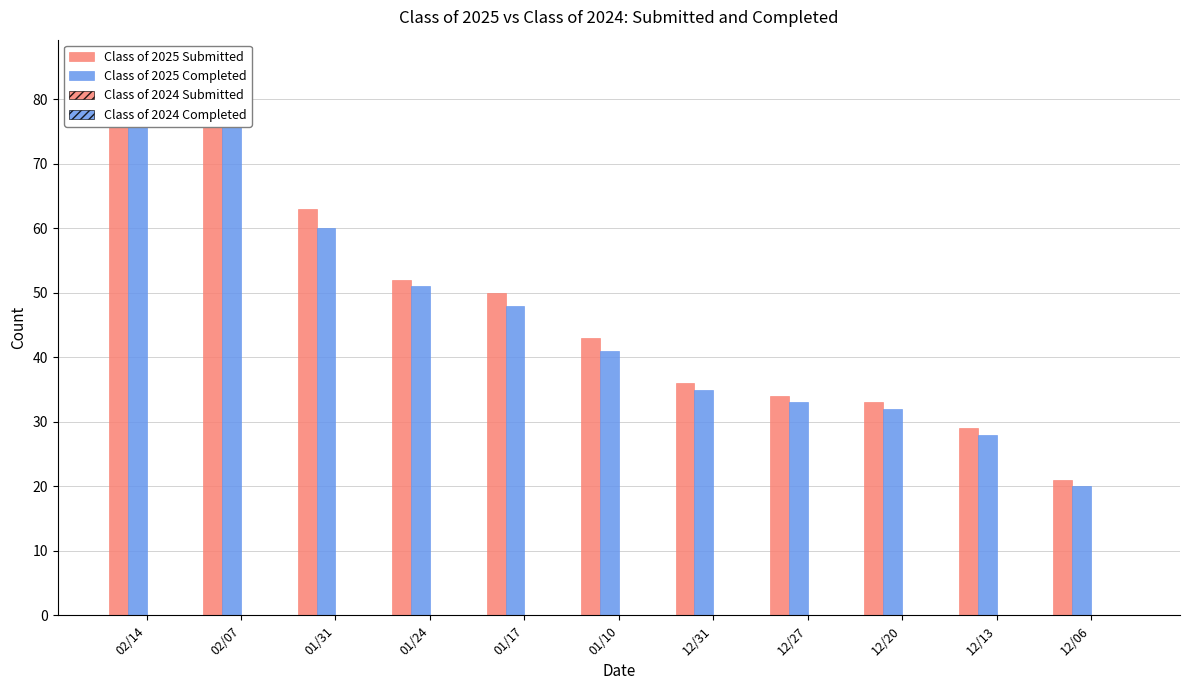

Reading left to right, transcribe all the data shown in this chart.

Class of 2025 Submitted: 85	80	63	52	50	43	36	34	33	29	21
Class of 2025 Completed: 82	77	60	51	48	41	35	33	32	28	20
Class of 2024 Submitted: 0	0	0	0	0	0	0	0	0	0	0
Class of 2024 Completed: 0	0	0	0	0	0	0	0	0	0	0